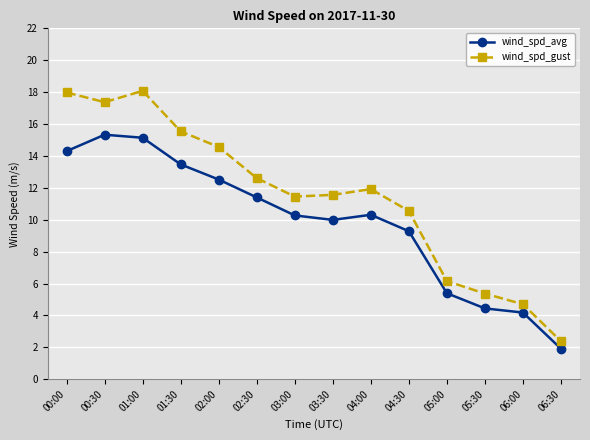

What is the label of the 12th point from the right?

01:00